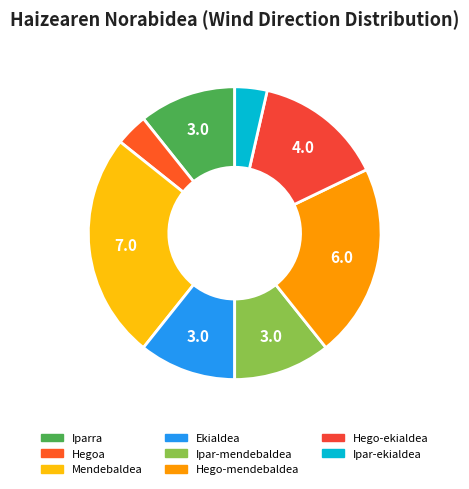

What is the largest slice in the pie chart?

Mendebaldea